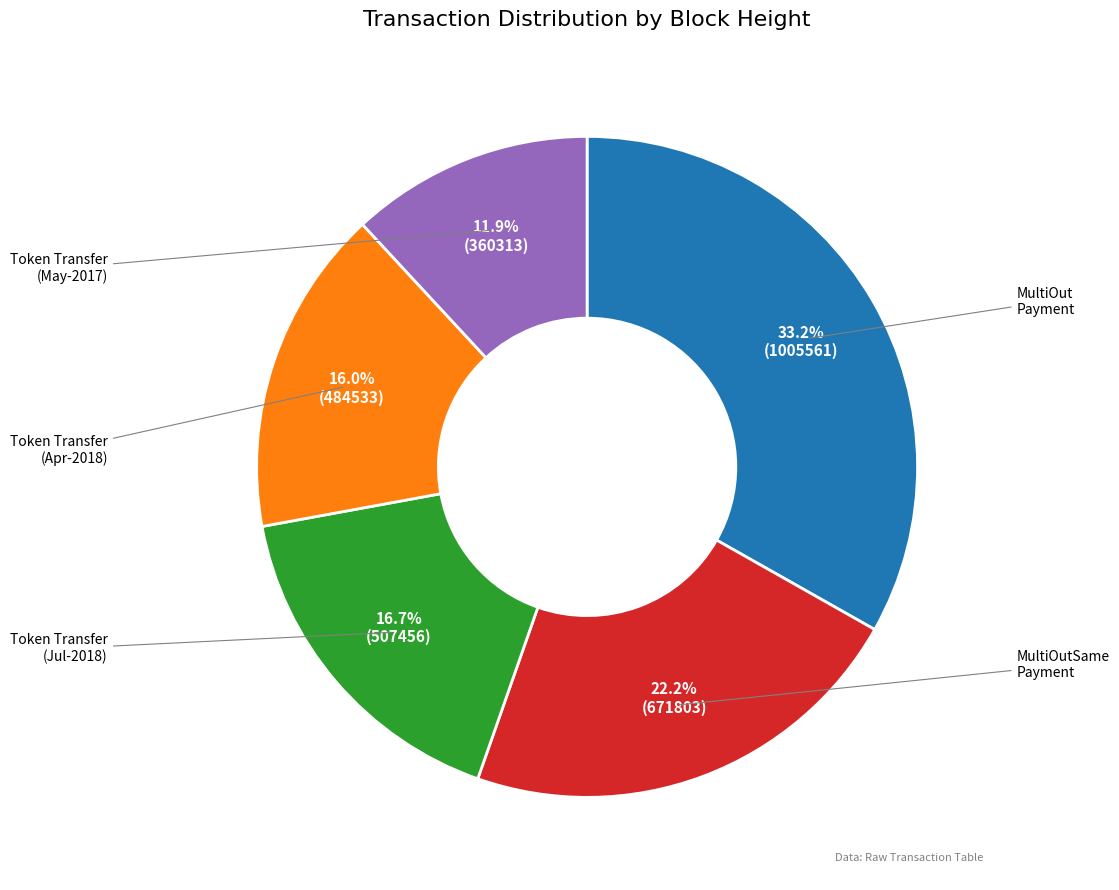

Is there any slice that represents more than half of the pie?

No